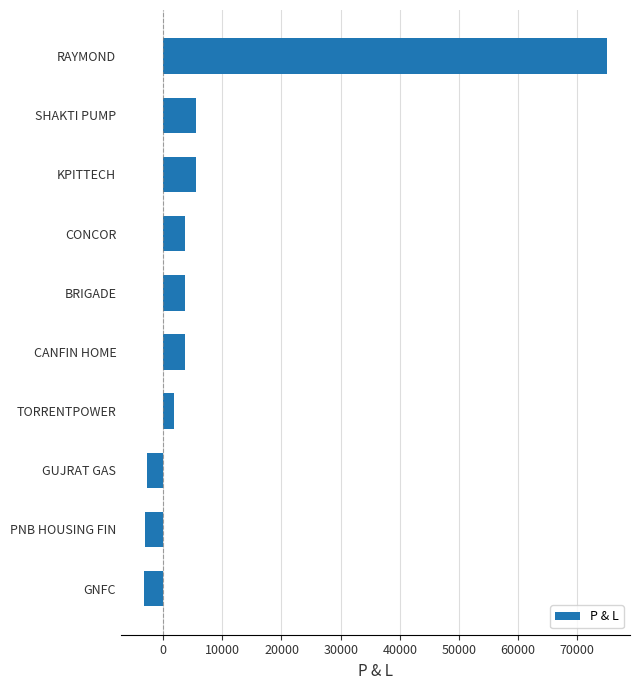

The value at CANFIN HOME is 3675. True or false?

True